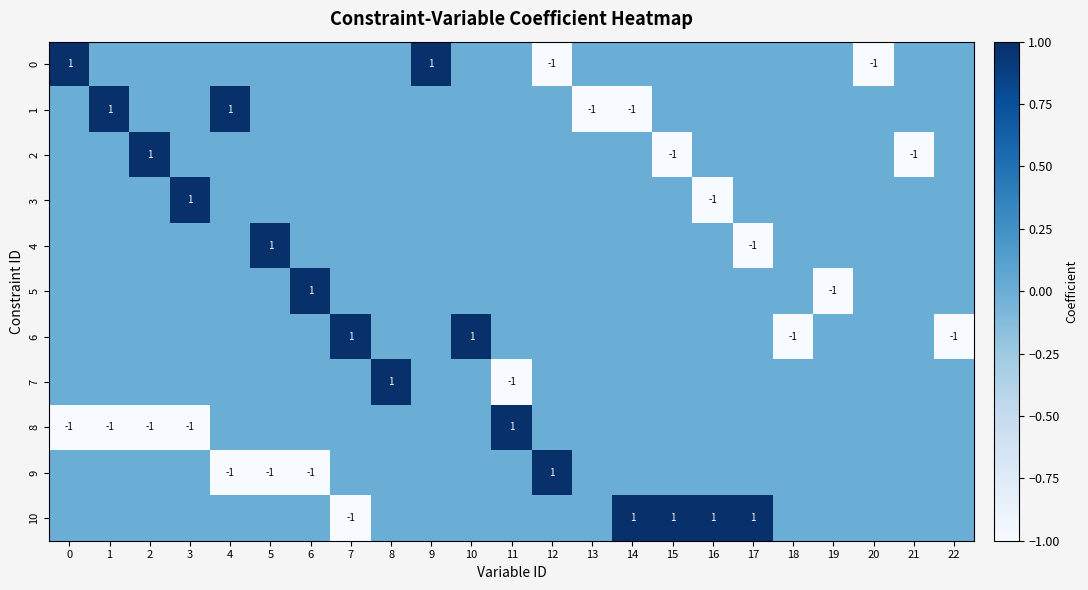

True or false: 4 has a value of -2 at 17.

False